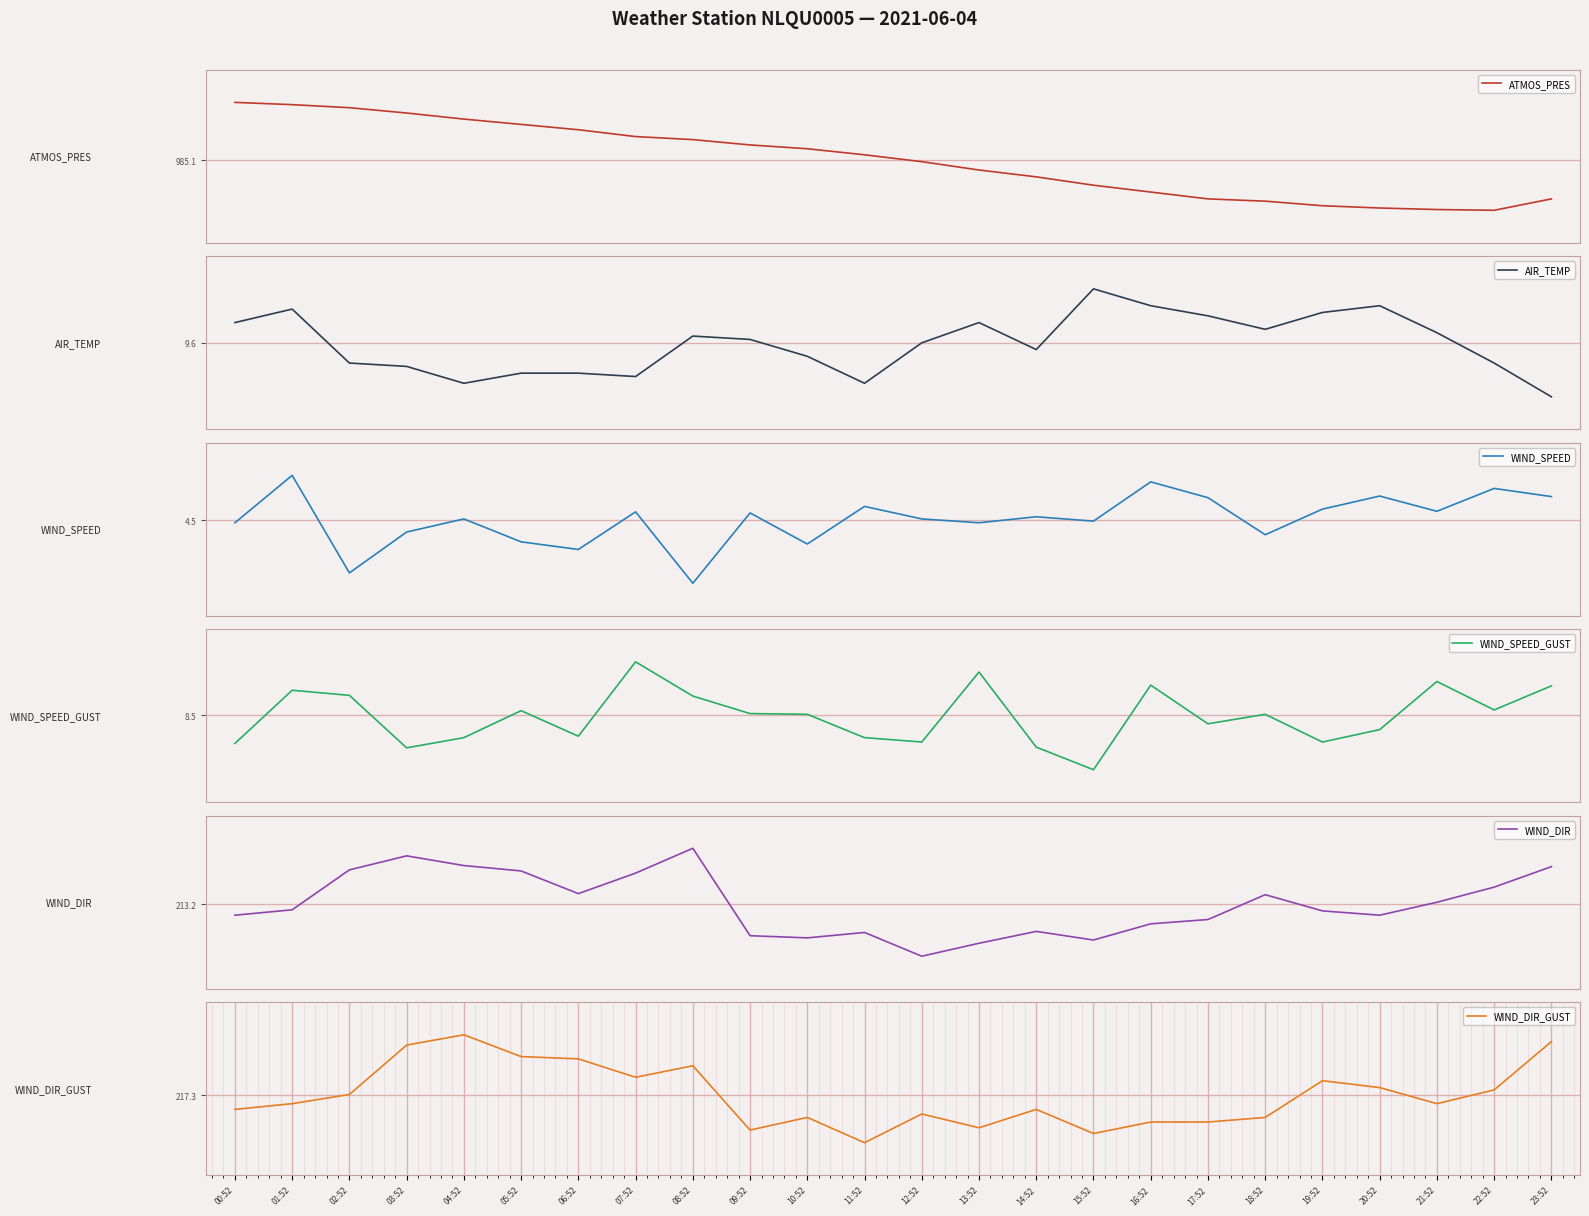

How many values in the WIND_DIR series are below 208?

12